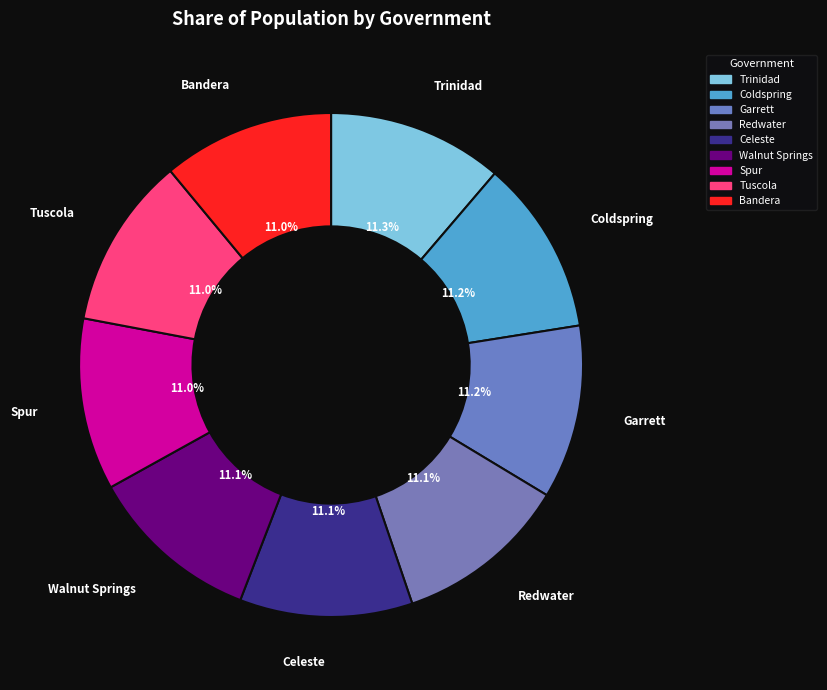

Is there a majority slice in this chart?

No